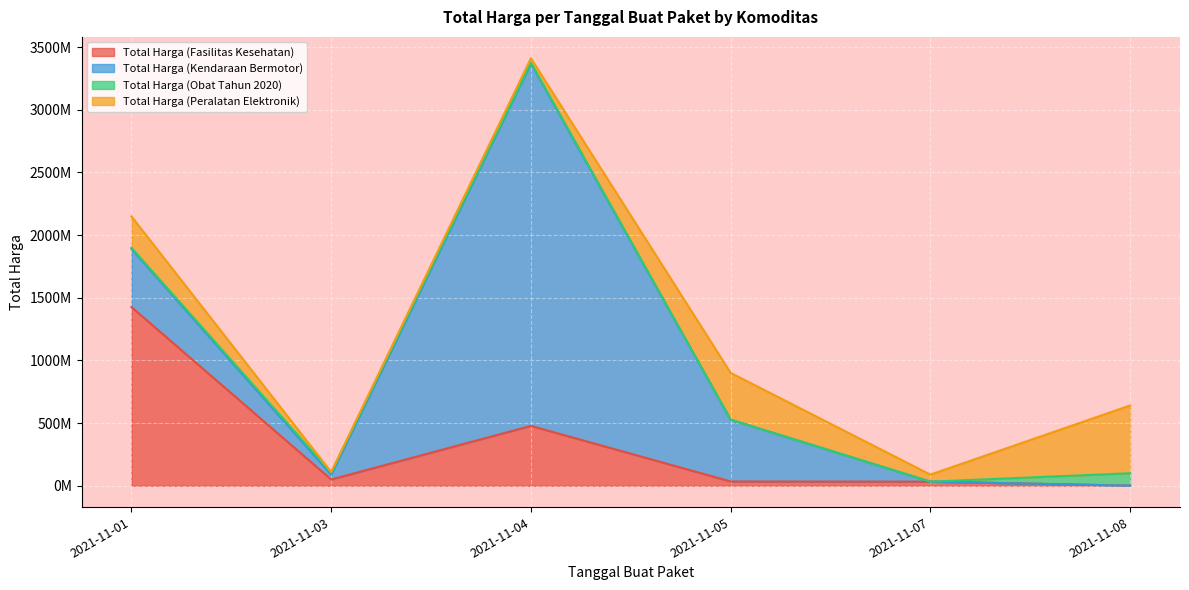

Which has a higher value, 2021-11-01 or 2021-11-05?

2021-11-01